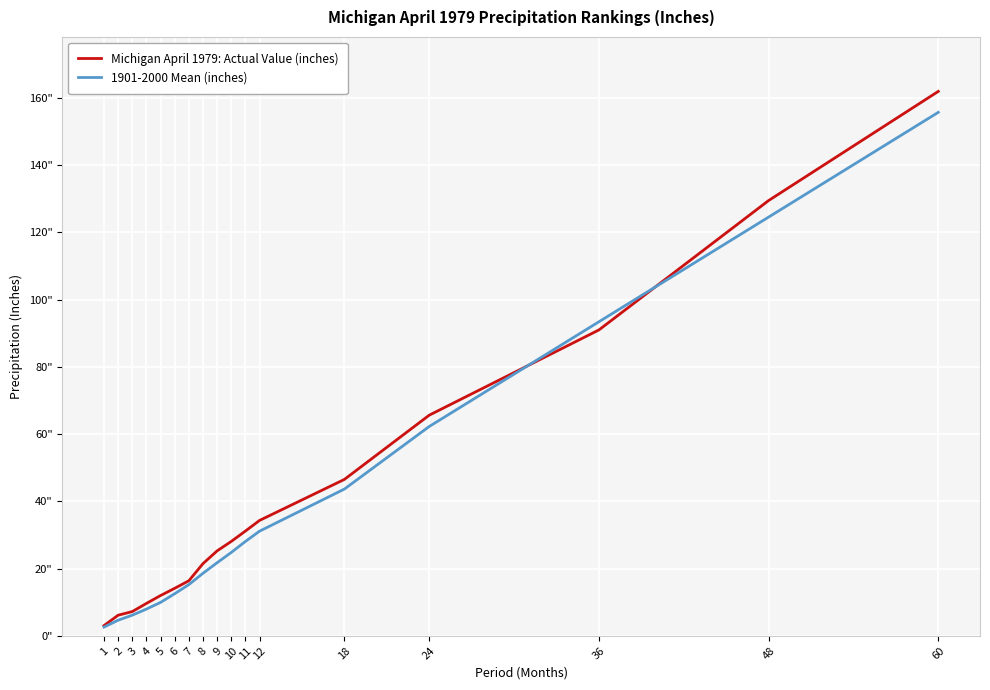

Where does the 1901-2000 Mean (inches) series first go above 21?

9